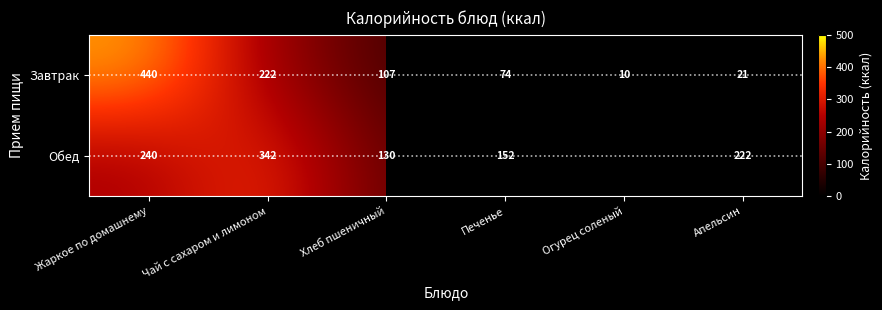

At which label is Завтрак closest to 225?

Чай с сахаром и лимоном